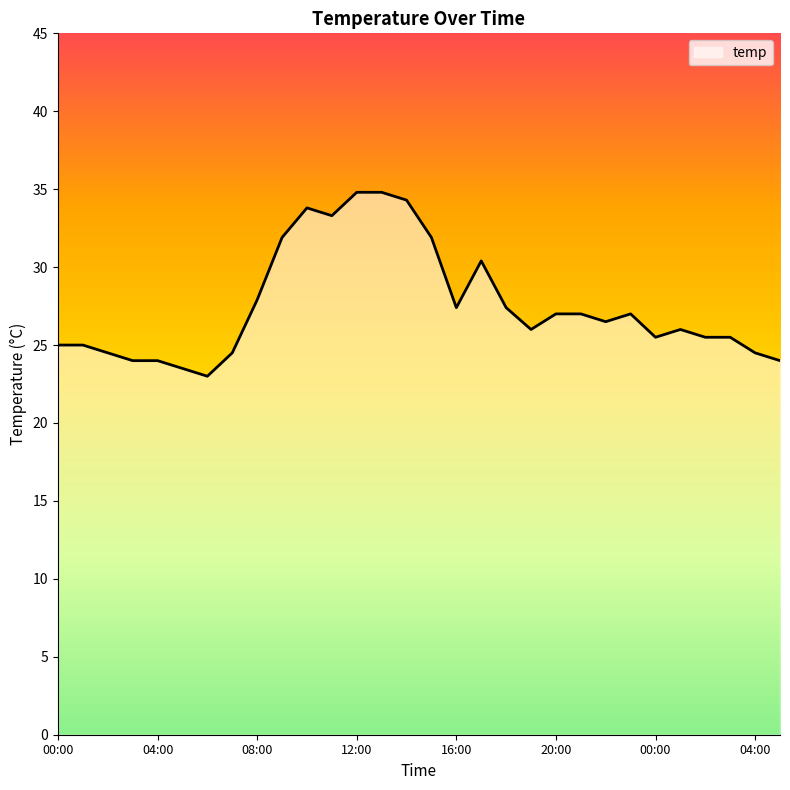

What is the sum of all values?

825.9